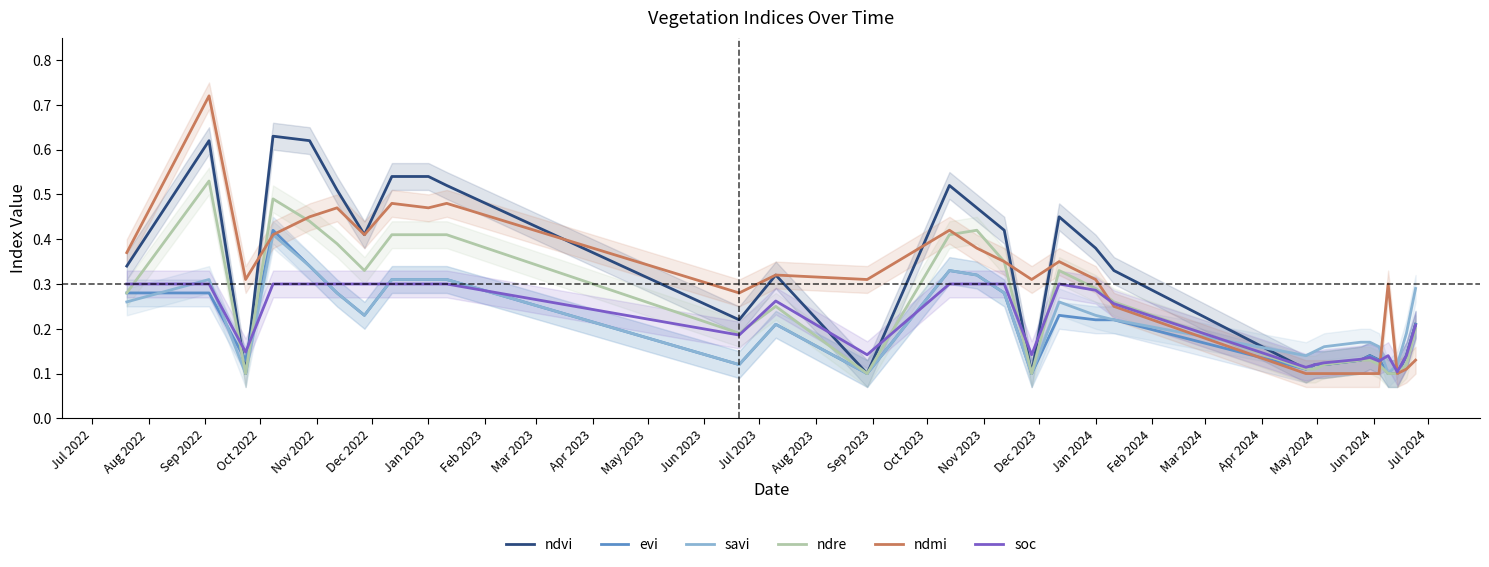

Which series ends up on top after the final intersection of soc and savi?

savi